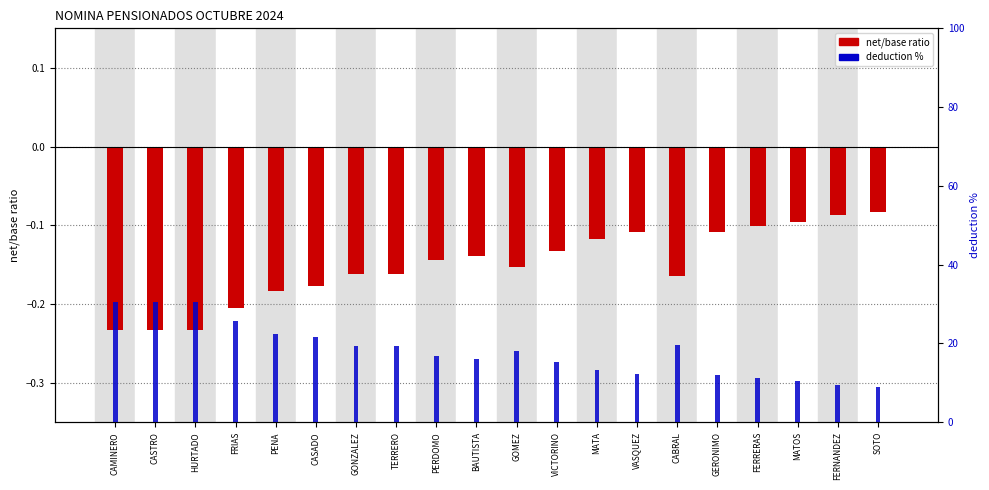

At which label does net / base ratio reach its minimum?

CAMINERO